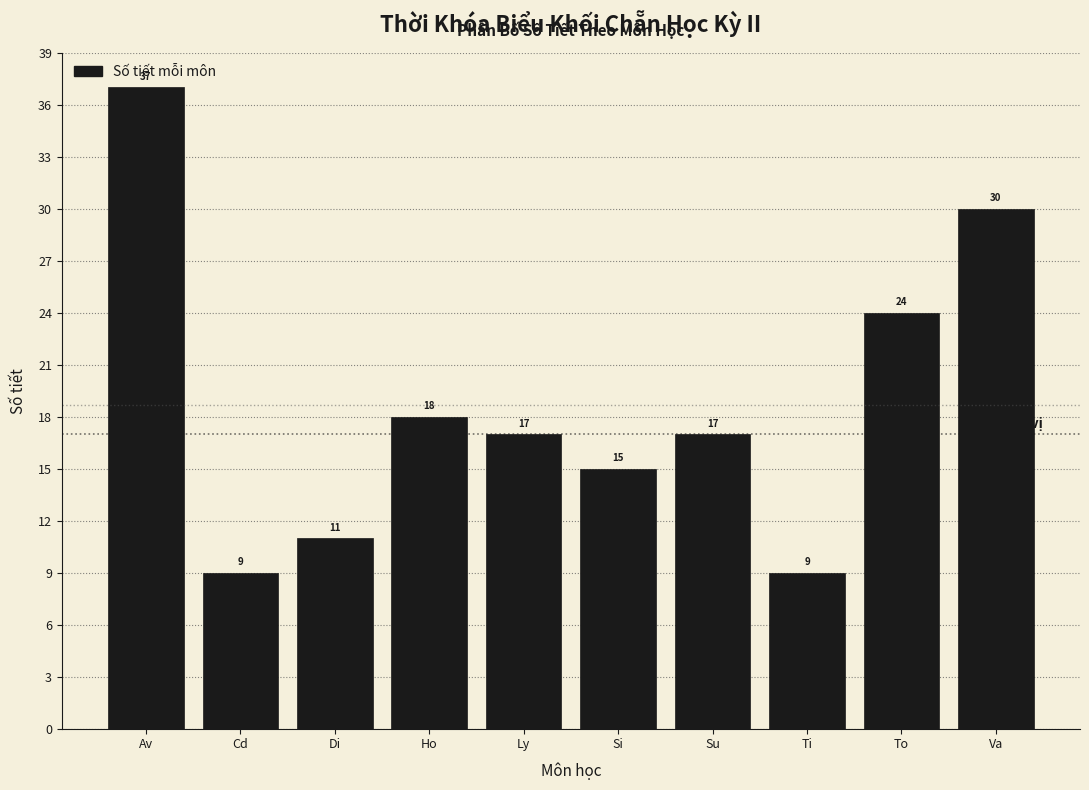

Reading right to left, transcribe all the data shown in this chart.

30	24	9	17	15	17	18	11	9	37